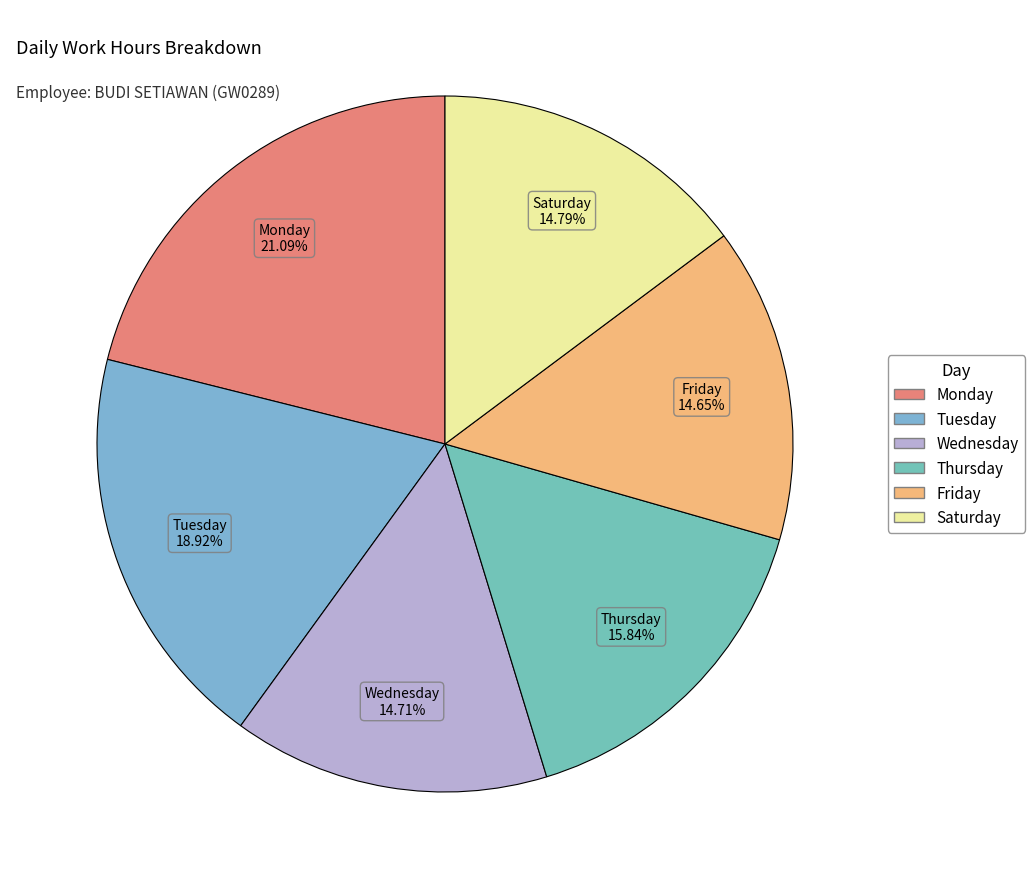

To the nearest percent, what is the average slice percentage?

17%